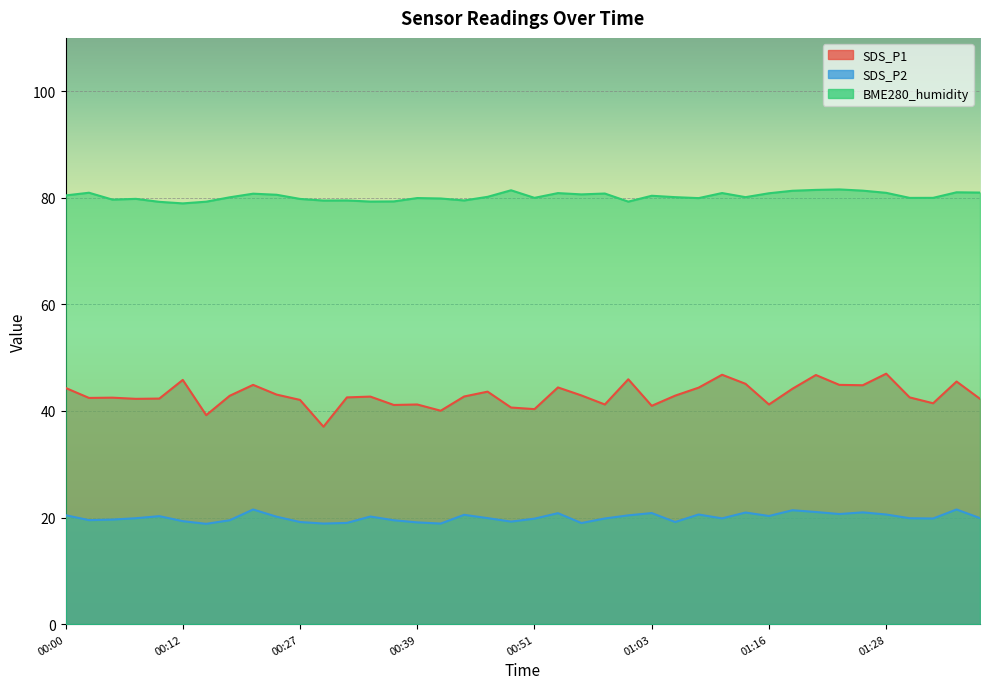

Which category has the highest value in the BME280_humidity series?

01:23